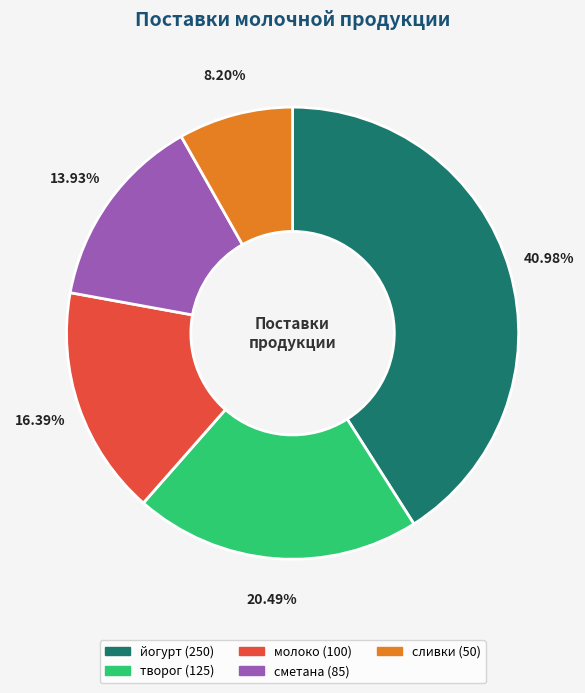

What portion of the pie excludes молоко?

83.6%